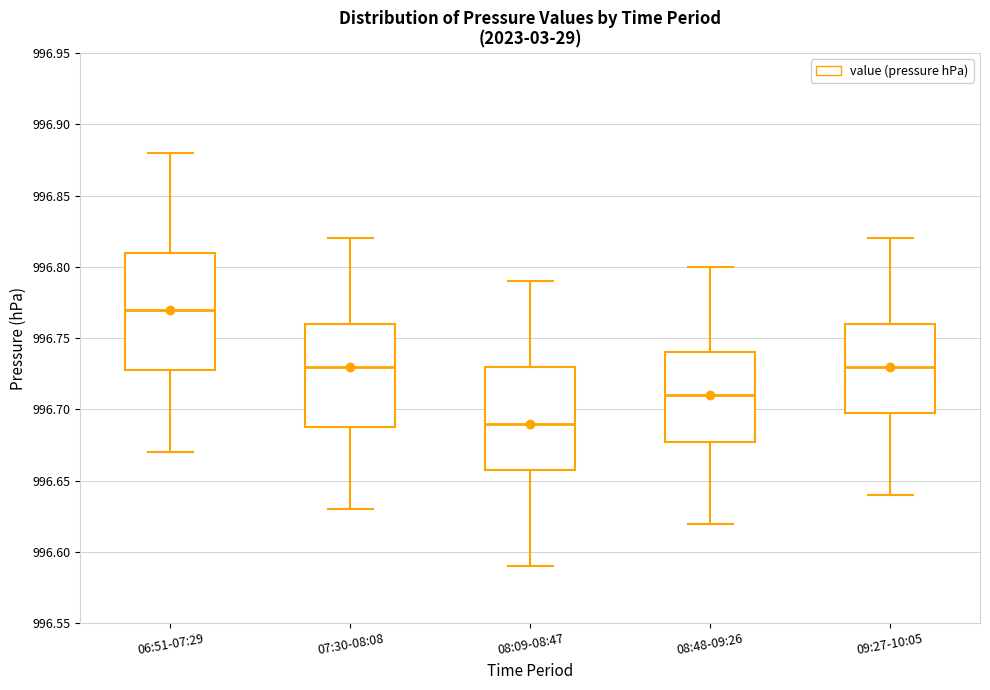

Reading left to right, read every box against the y-axis: the position of its median line, the range the box covers, and the ends of its whiskers. The values are not printed on the chart, so give them approximately, as read against the axis.

06:51-07:29: median 996.77, box 996.73 to 996.81, whiskers 996.67 to 996.88
07:30-08:08: median 996.73, box 996.69 to 996.76, whiskers 996.63 to 996.82
08:09-08:47: median 996.69, box 996.66 to 996.73, whiskers 996.59 to 996.79
08:48-09:26: median 996.71, box 996.68 to 996.74, whiskers 996.62 to 996.80
09:27-10:05: median 996.73, box 996.70 to 996.76, whiskers 996.64 to 996.82